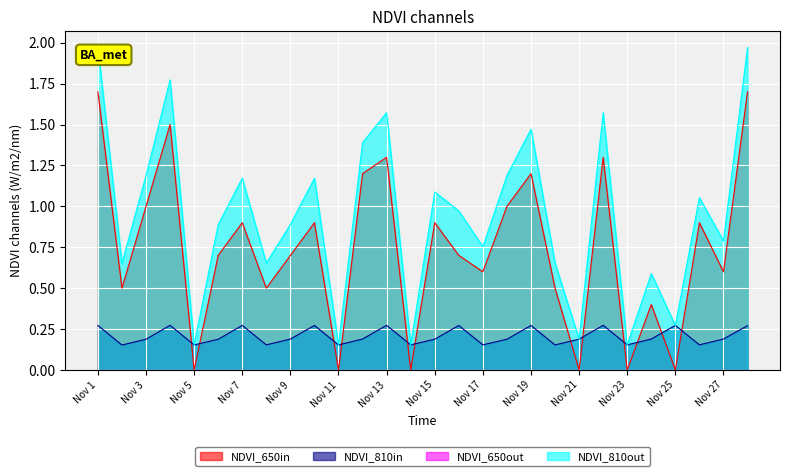

Where is the first local maximum for NDVI_810out?

4